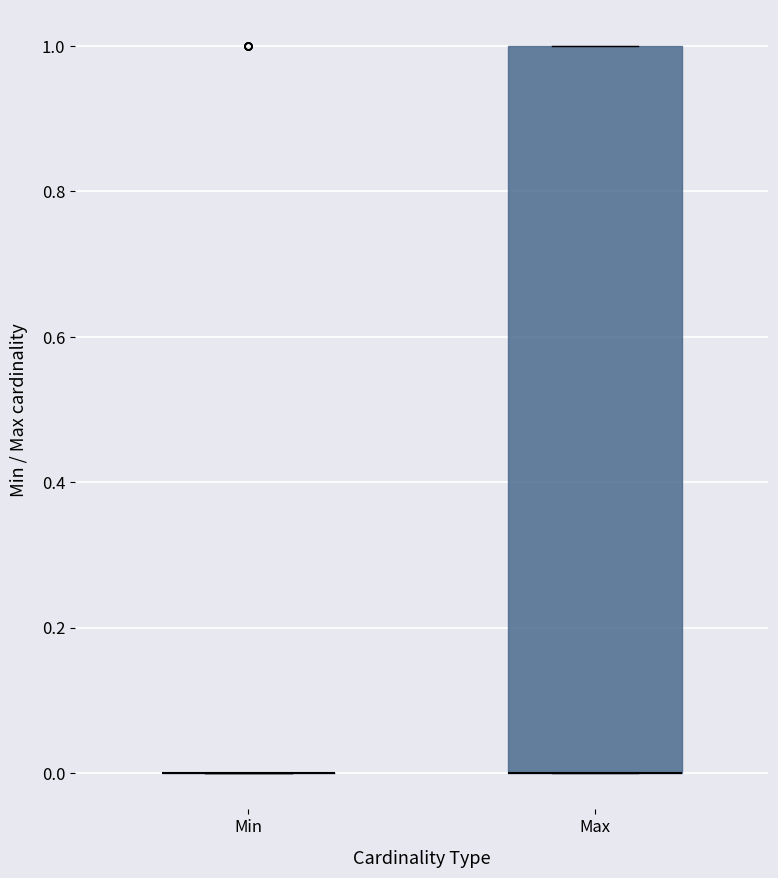

Where is the upper edge of the box for Max on the y-axis? The values are not printed on the chart, so give them approximately, as read against the axis.

1